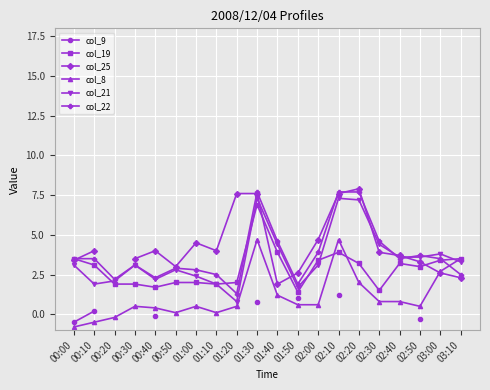

Between 02:40 and 03:10, which series saw the biggest shift?

col_8